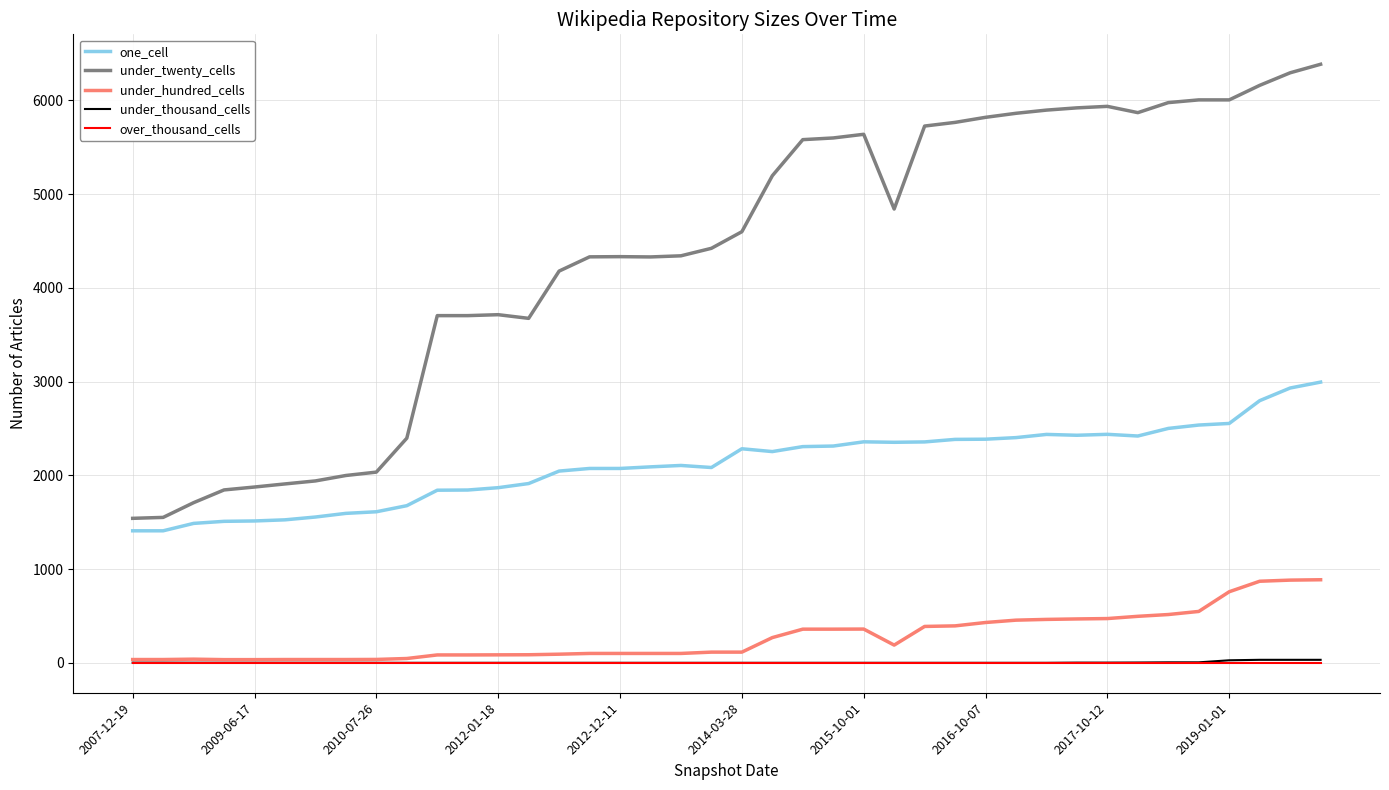

What is the highest value of the under_hundred_cells series?

886